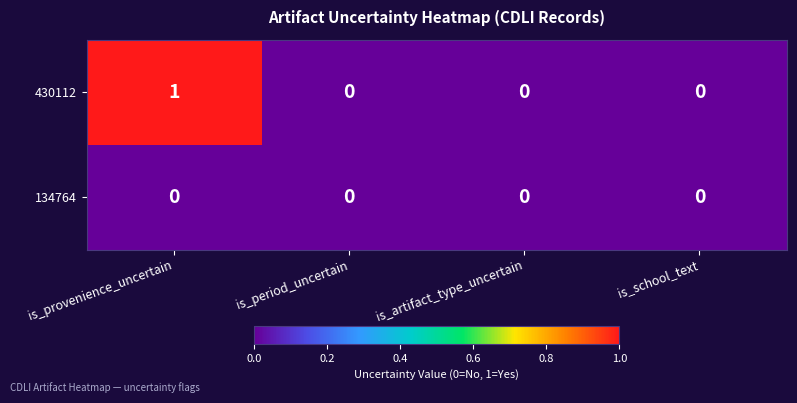

Reading left to right, transcribe all the data shown in this chart.

430112: 1	0	0	0
134764: 0	0	0	0